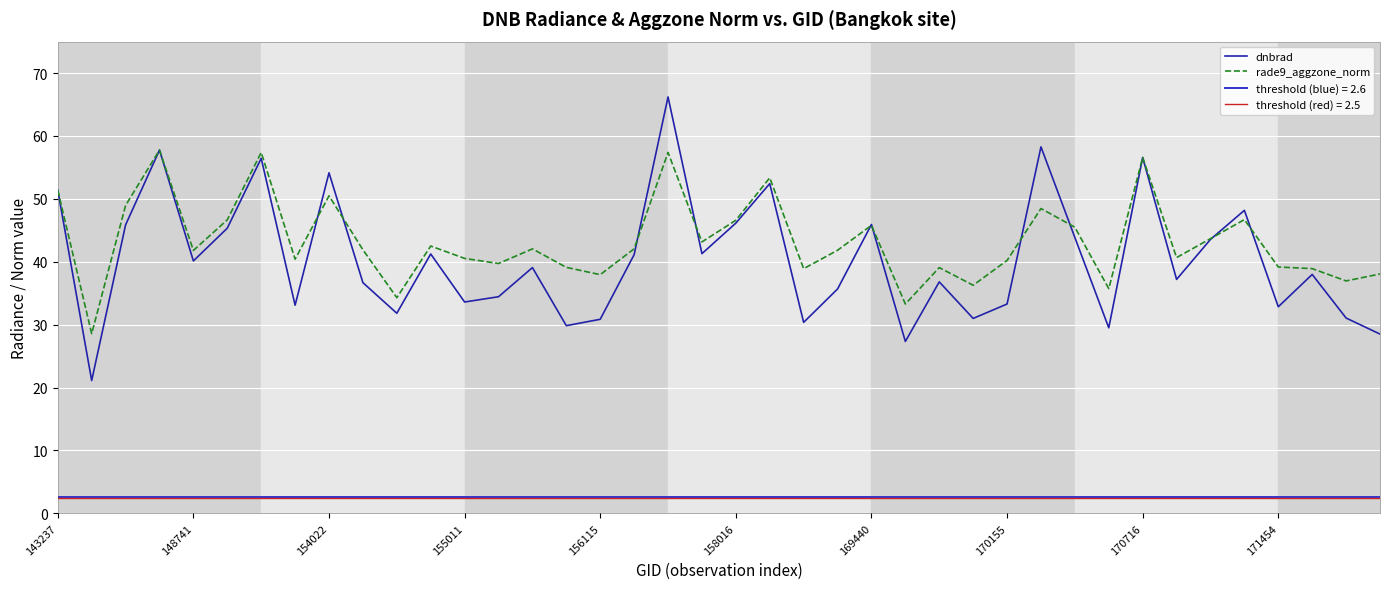

How many data points does each series have?

40